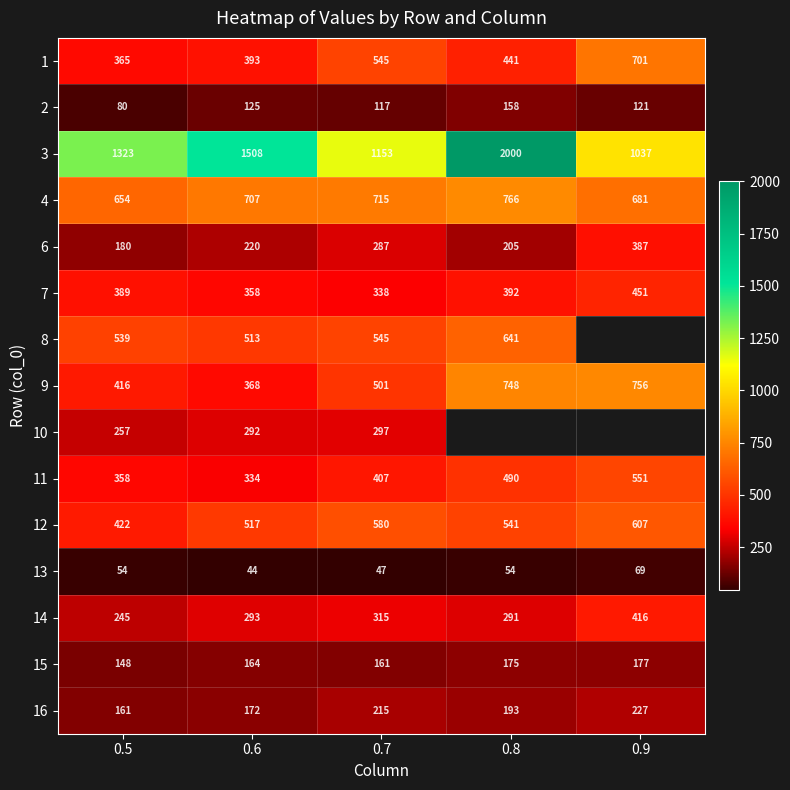

At which label does 1 reach its minimum?

0.5